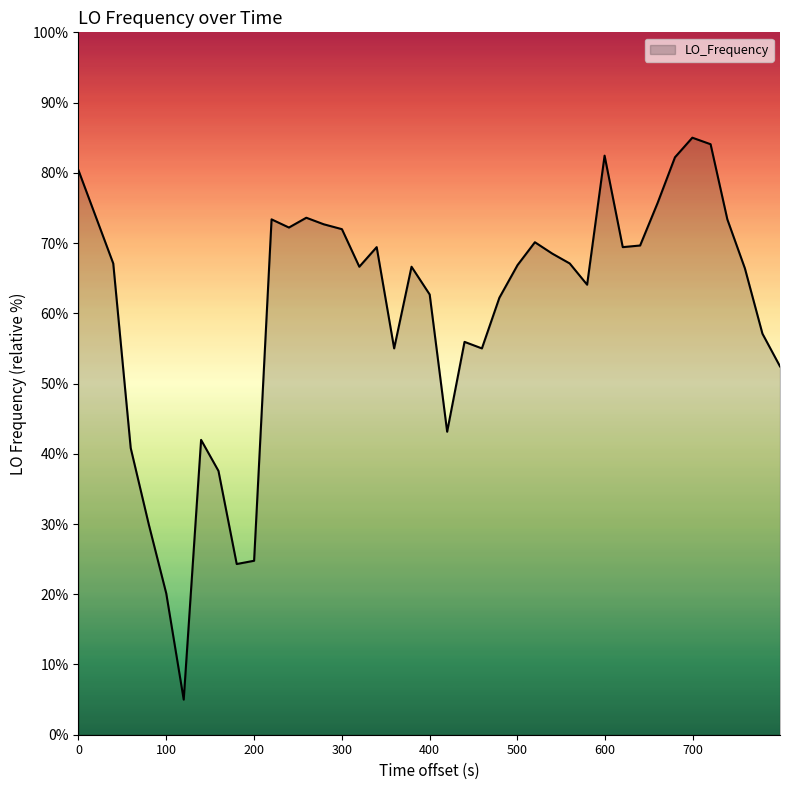

What is the difference between the maximum and minimum values?

80.0